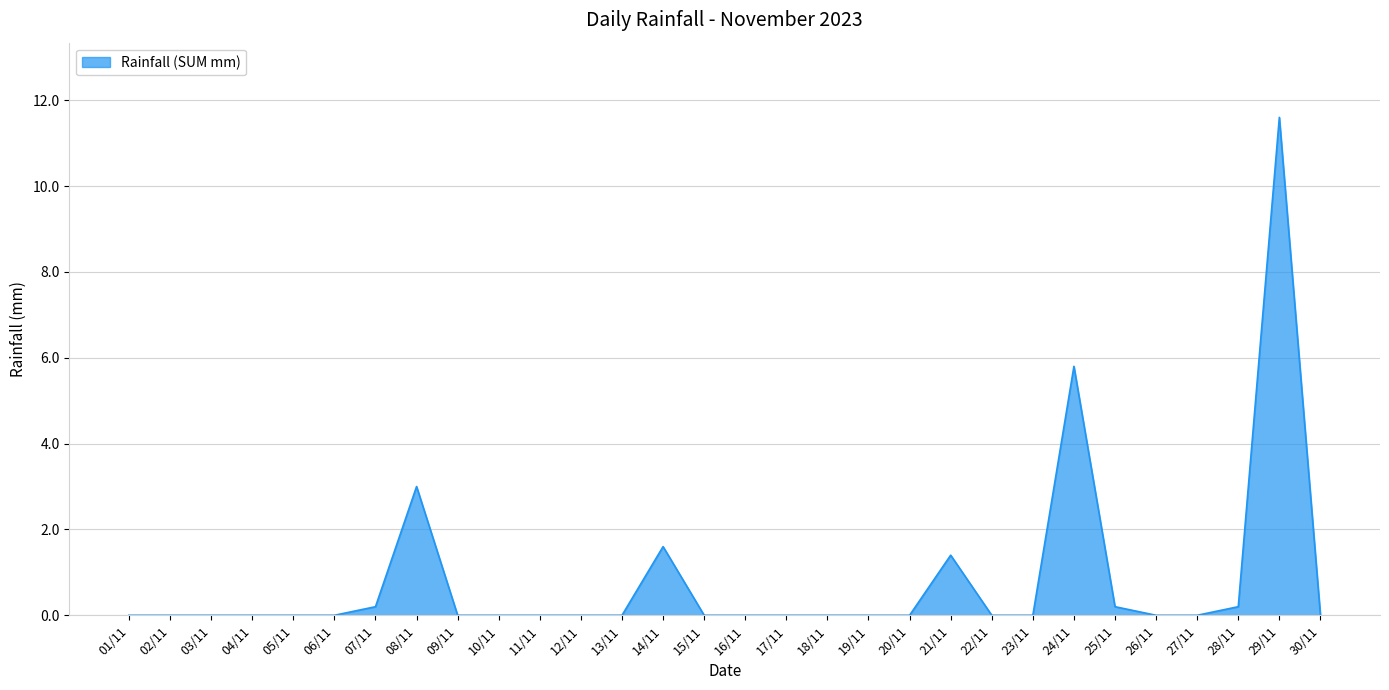

At which category does the chart reach its peak across all series?

29/11